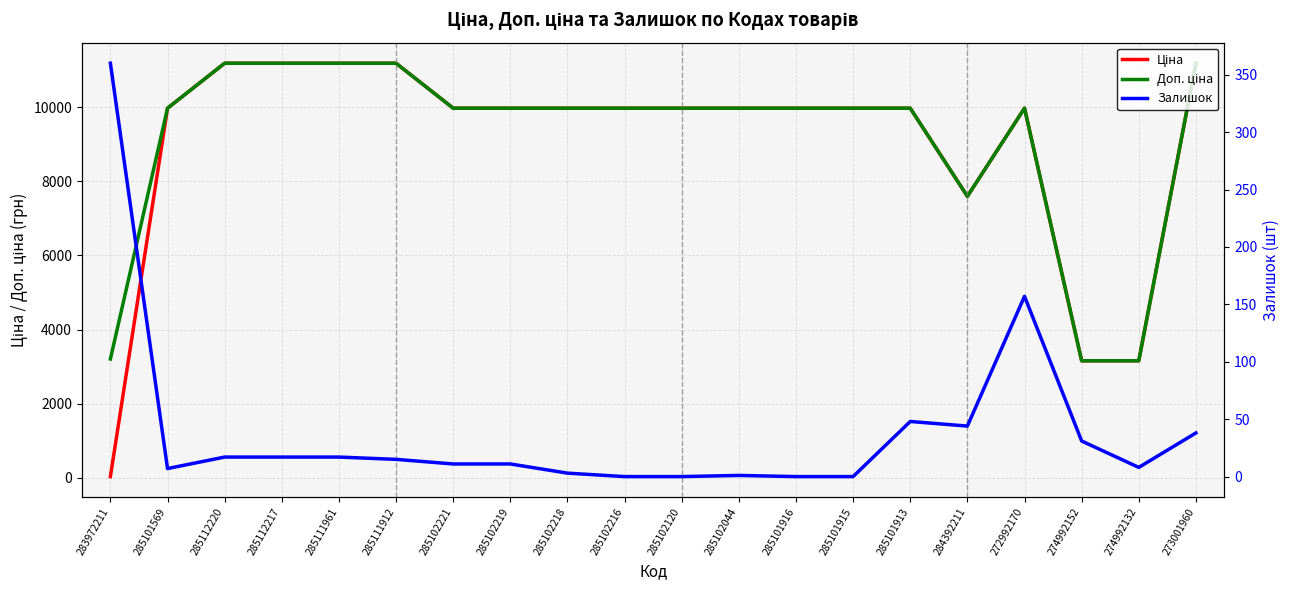

How many interior local peaks does the Доп. ціна series have?

1